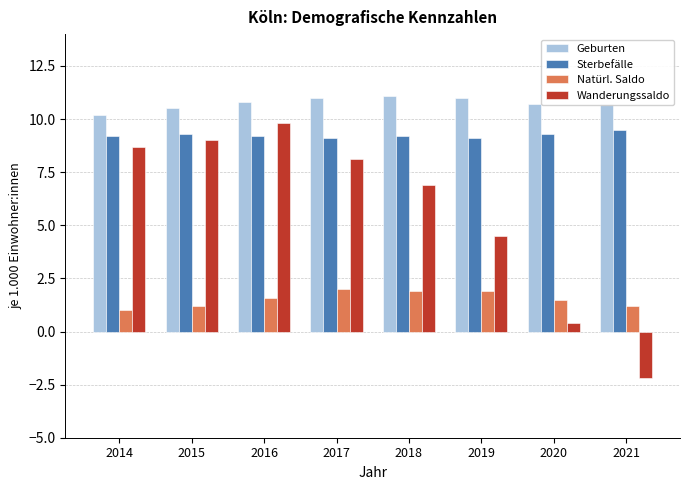

The Wanderungssaldo series shows -2.2 at 2021. True or false?

True